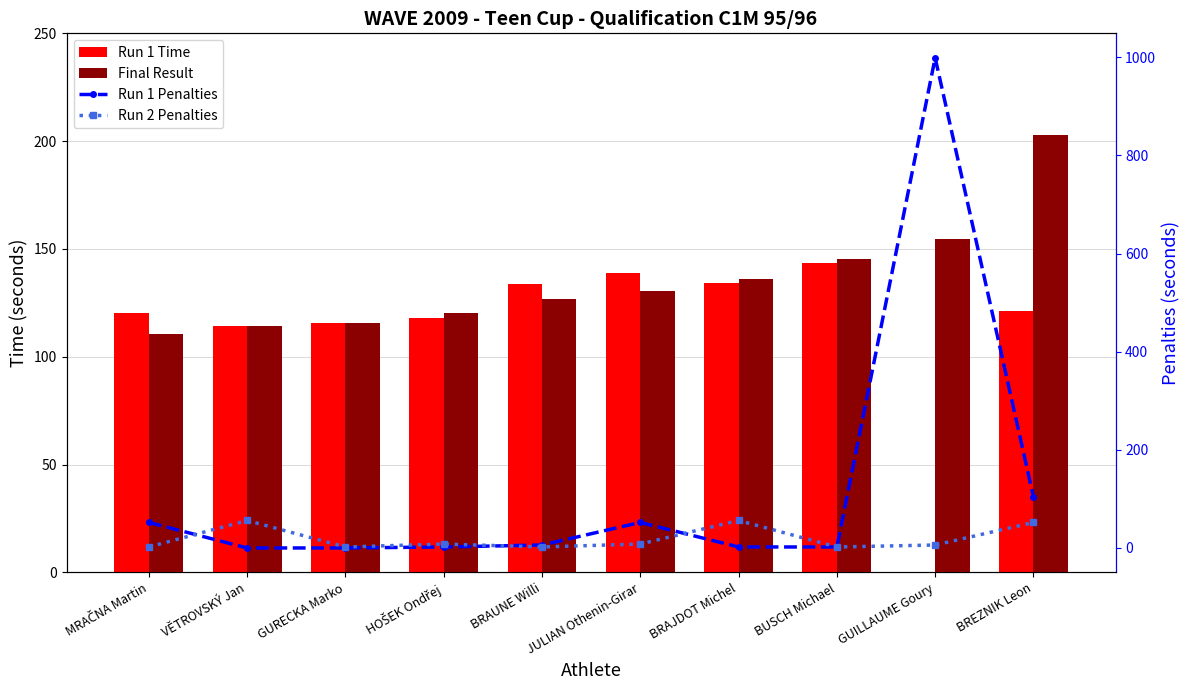

Which series has the largest range (max minus min)?

Run 1 Penalties